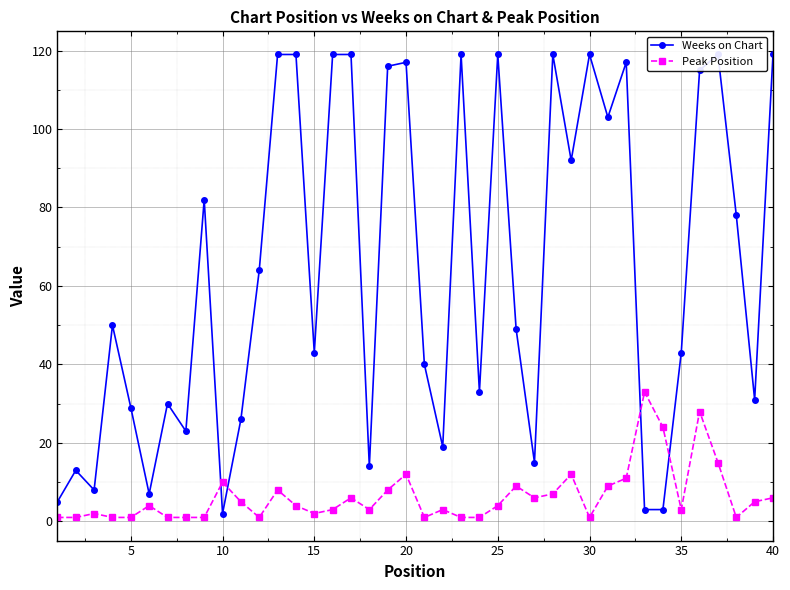

Reading left to right, transcribe all the data shown in this chart.

Weeks on Chart: 5	13	8	50	29	7	30	23	82	2	26	64	119	119	43	119	119	14	116	117	40	19	119	33	119	49	15	119	92	119	103	117	3	3	43	115	119	78	31	119
Peak Position: 1	1	2	1	1	4	1	1	1	10	5	1	8	4	2	3	6	3	8	12	1	3	1	1	4	9	6	7	12	1	9	11	33	24	3	28	15	1	5	6